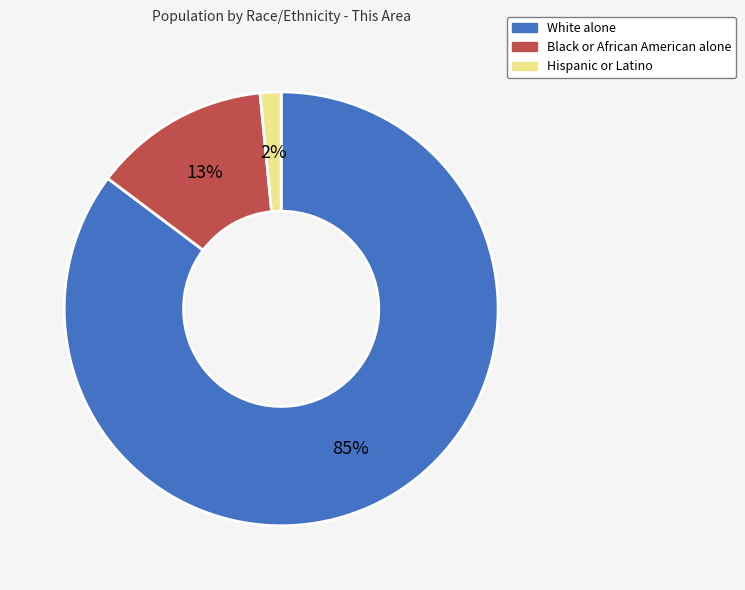

True or false: Black or African American alone accounts for 13% of the total.

True